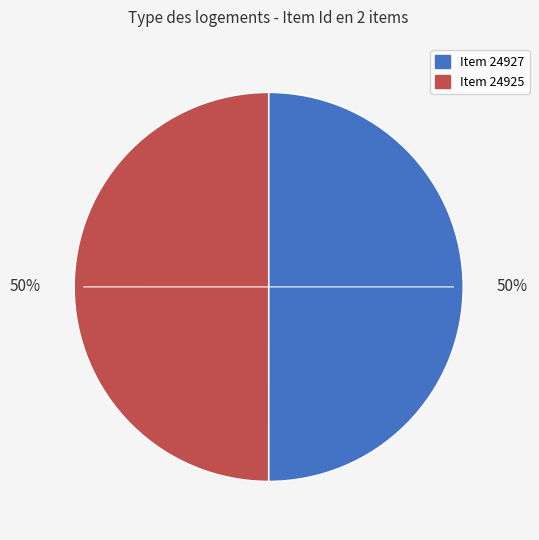

To the nearest percent, what percentage of the pie is Item 24927?

50%